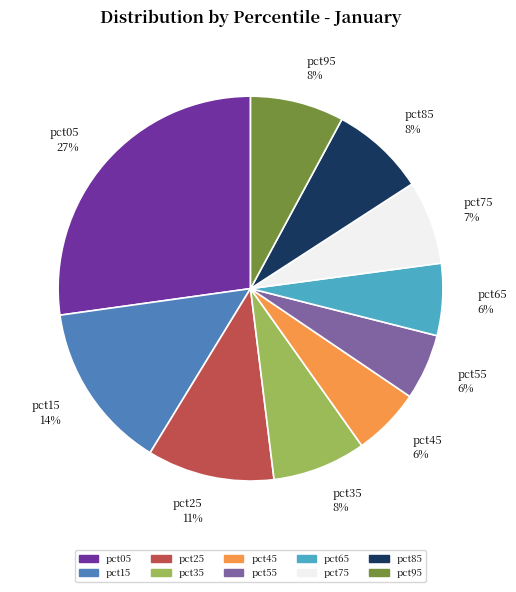

Count the number of slices in the pie.

10